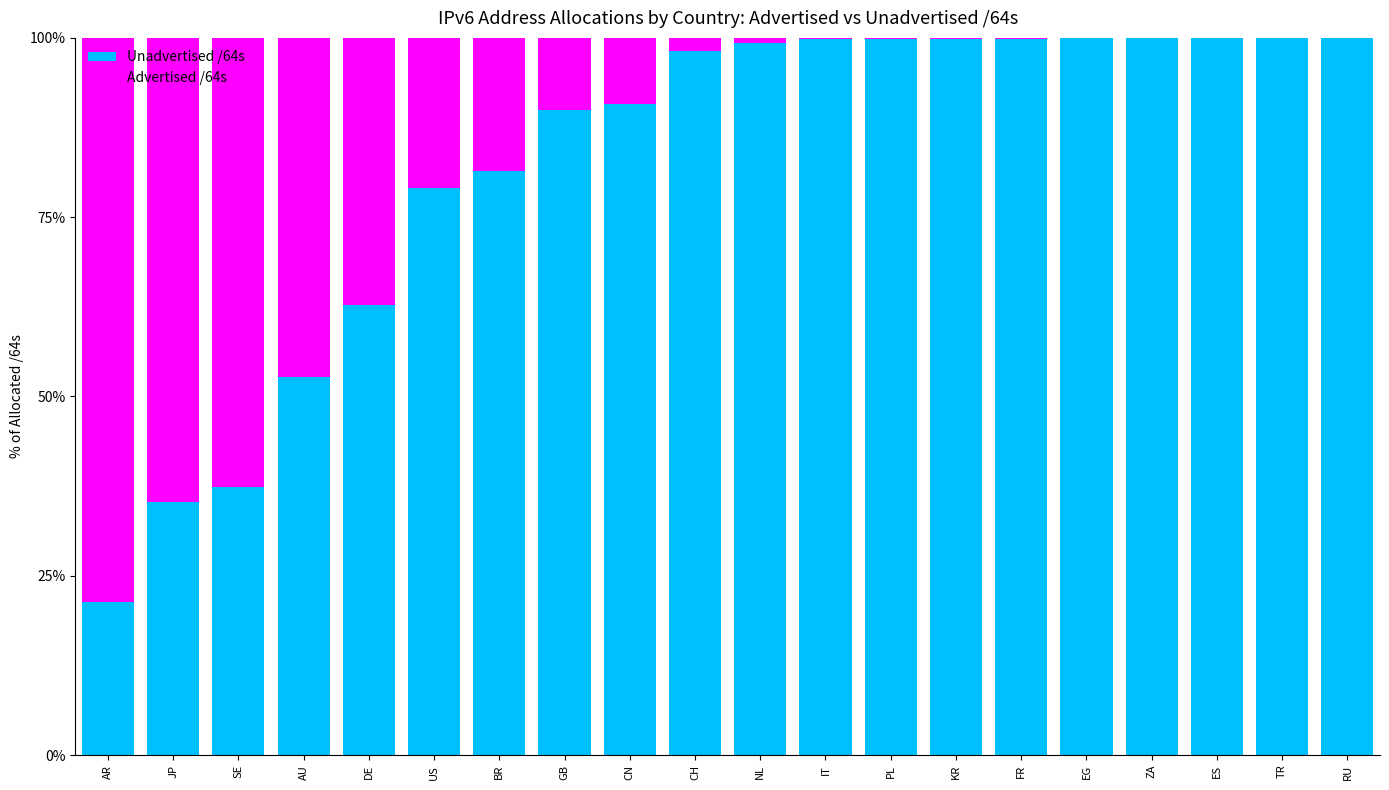

True or false: Unadvertised /64s has a value of 99.9 at KR.

True